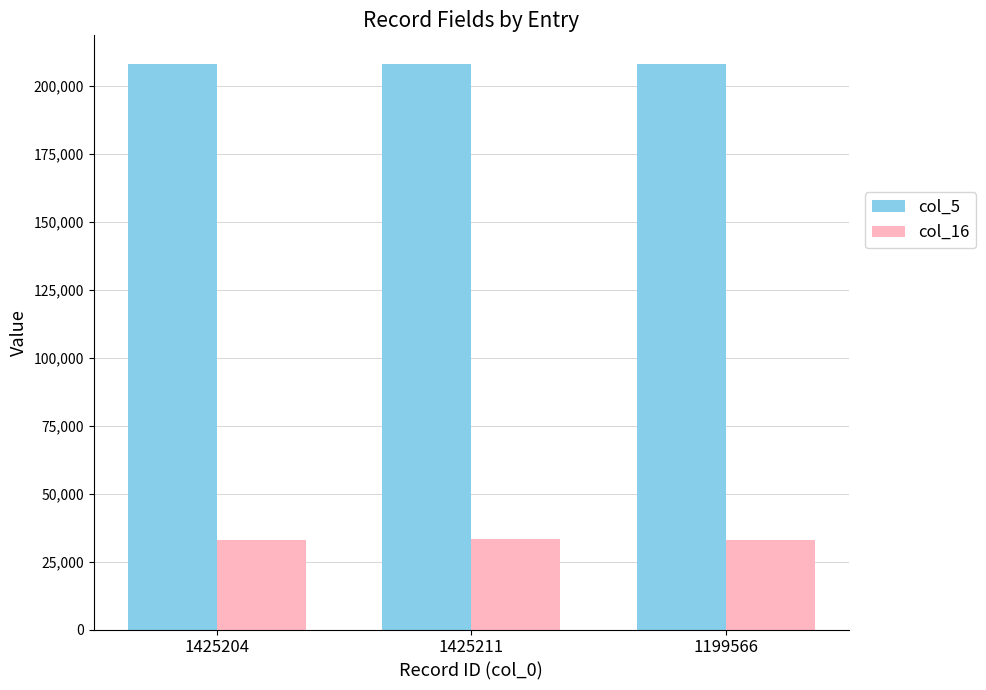

What is the maximum value shown in the chart?

208283